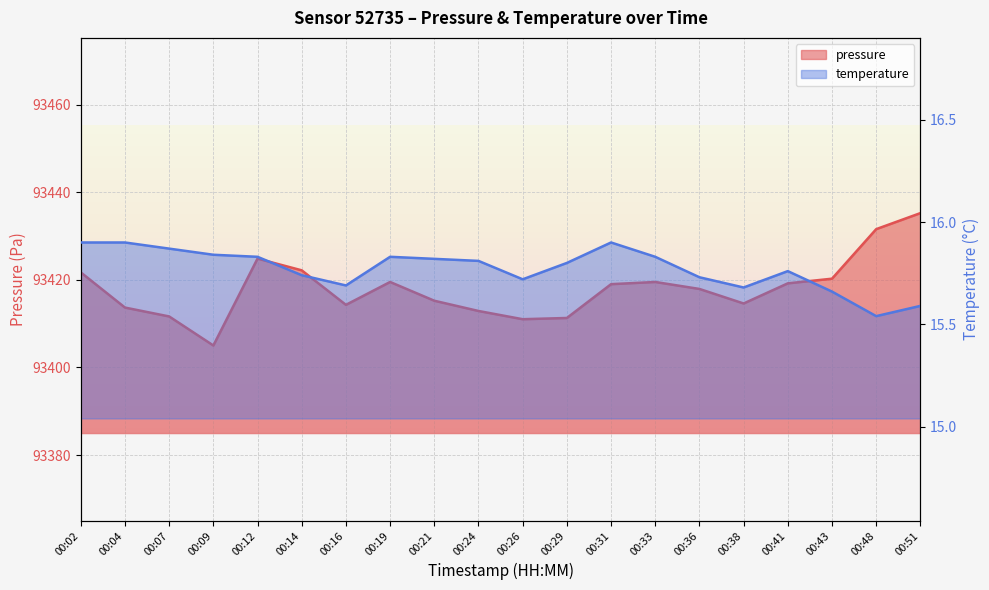

What are all the series names shown in the legend?

pressure, temperature